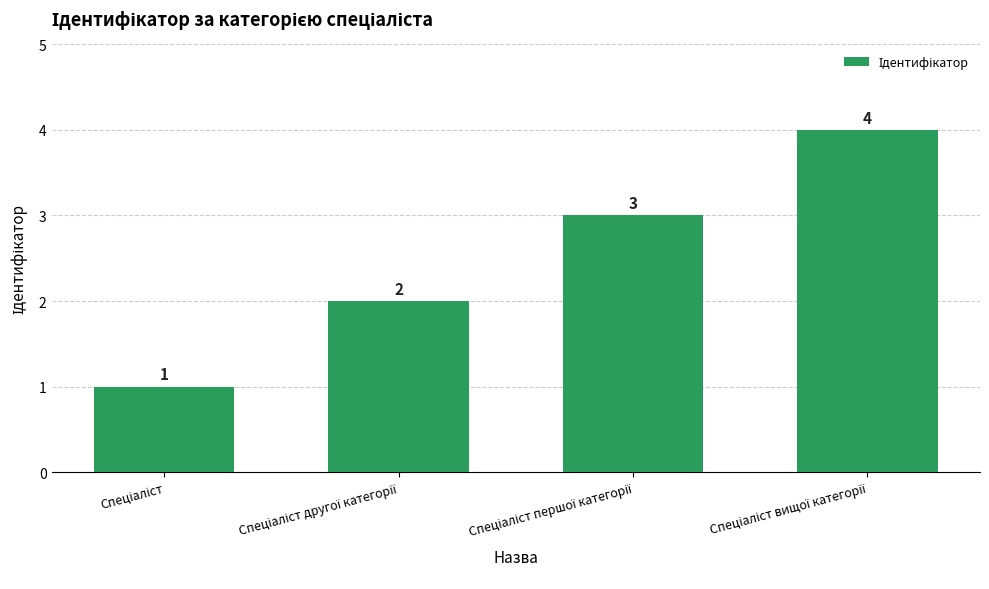

Count the values in the range 2 to 4.

3